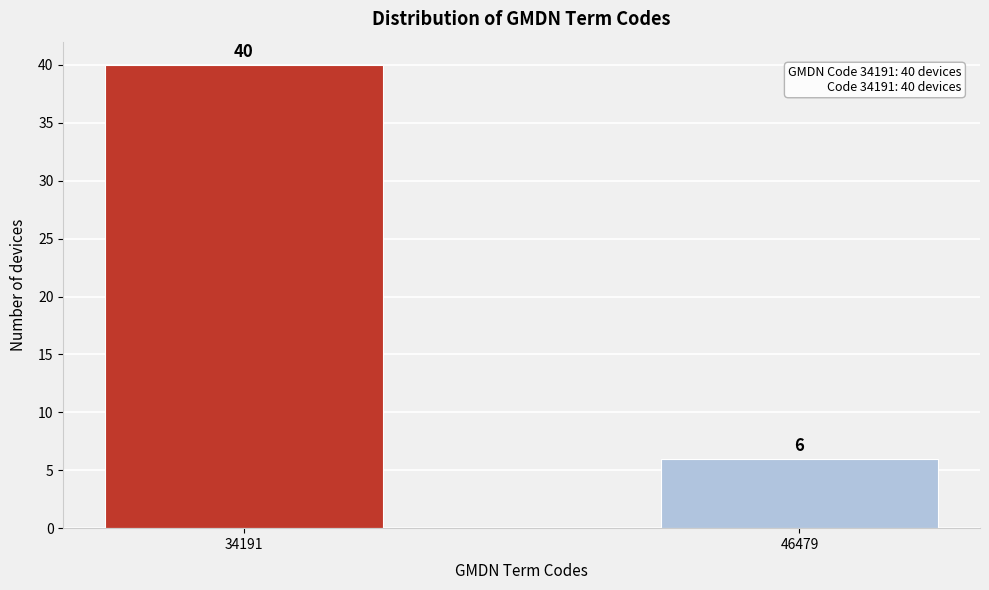

Reading left to right, transcribe all the data shown in this chart.

40	6